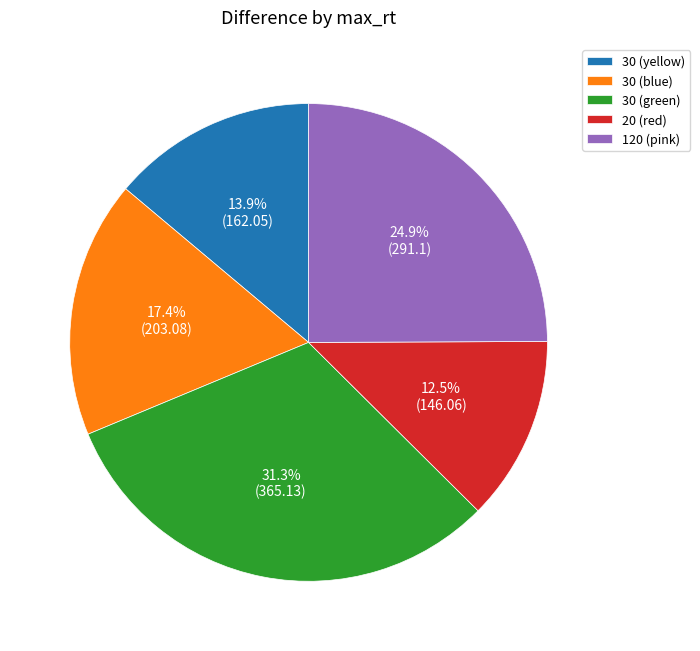

Which category has the smallest portion of the pie?

20 (red)